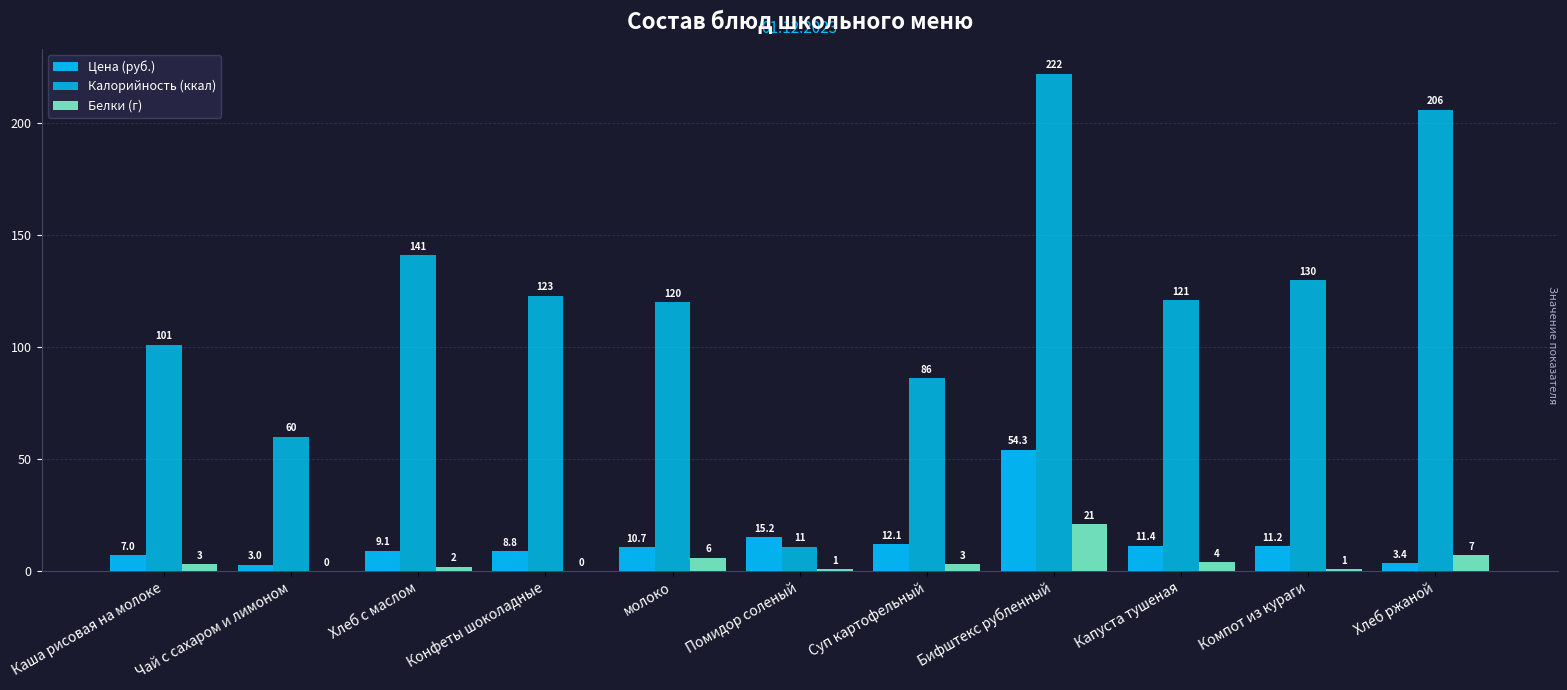

Rank the series at Хлеб с маслом from lowest to highest value.

Белки (г), Цена (руб.), Калорийность (ккал)